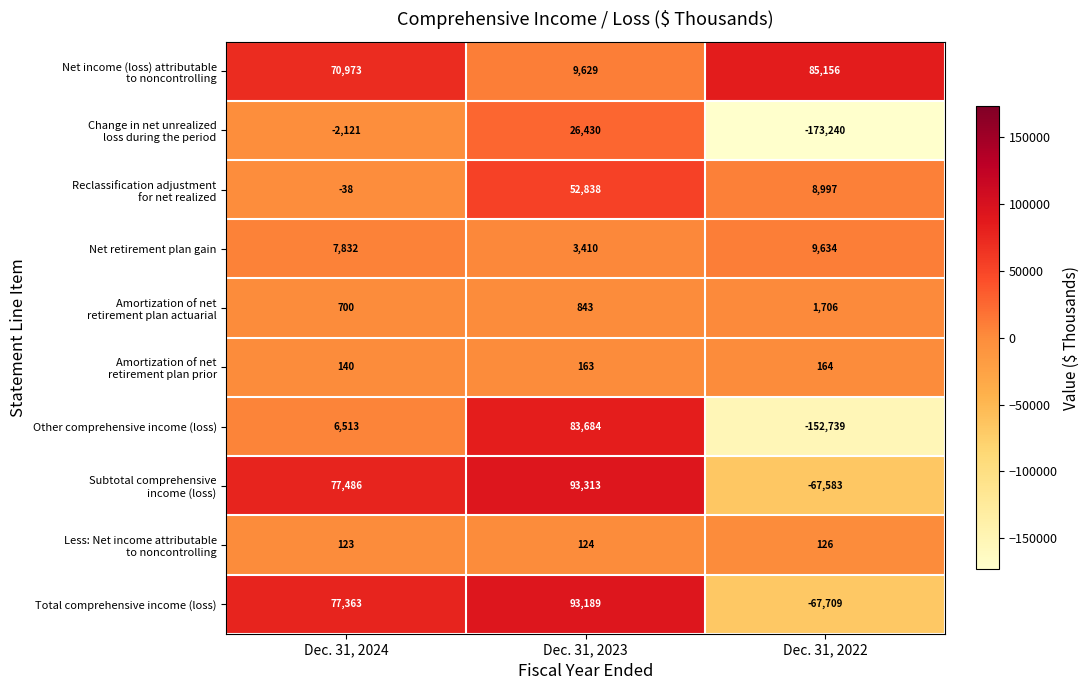

Is it true that Other comprehensive income (loss) equals 83684 at Dec. 31, 2023?

True